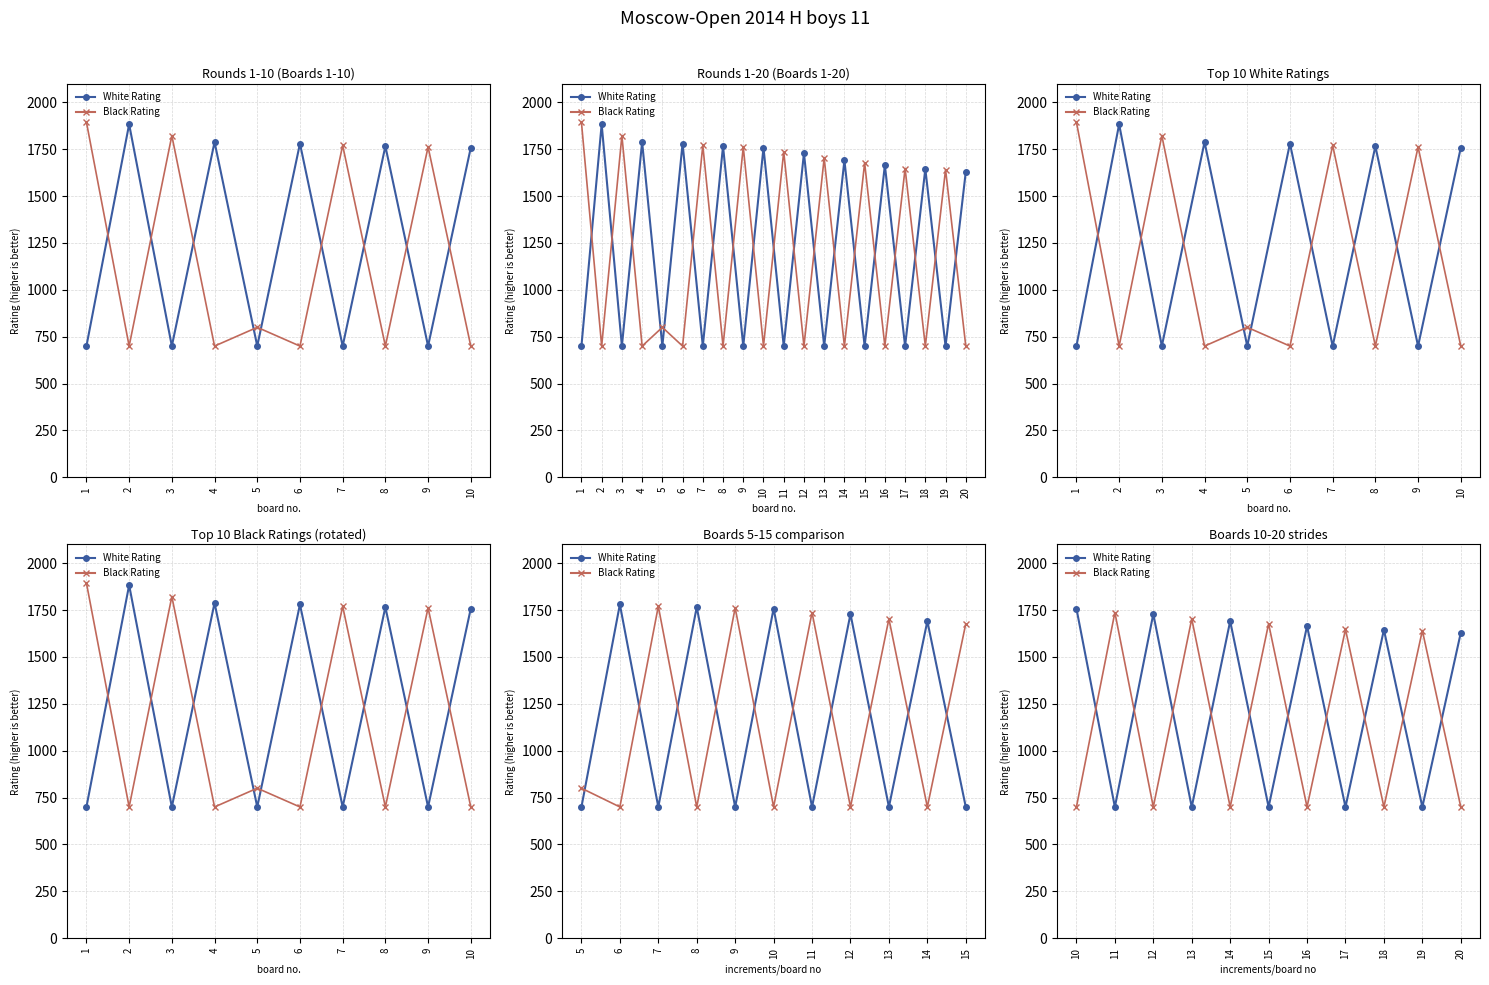

In White Rating, how many points are higher than both neighbors (excluding endpoints)?

4